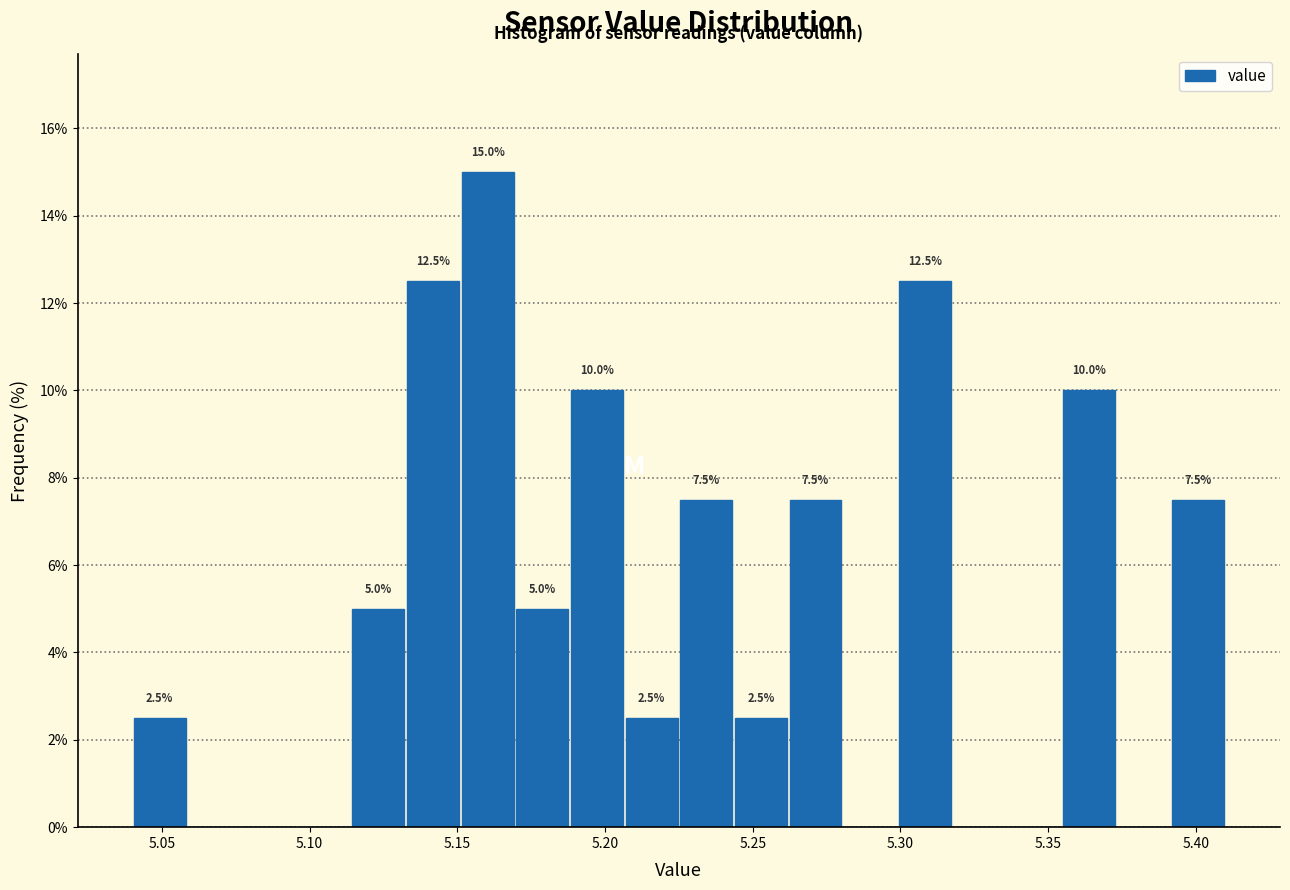

Around what value on the x-axis is the tallest bar? Give the approximate position of its centre, as read against the axis.

5.160